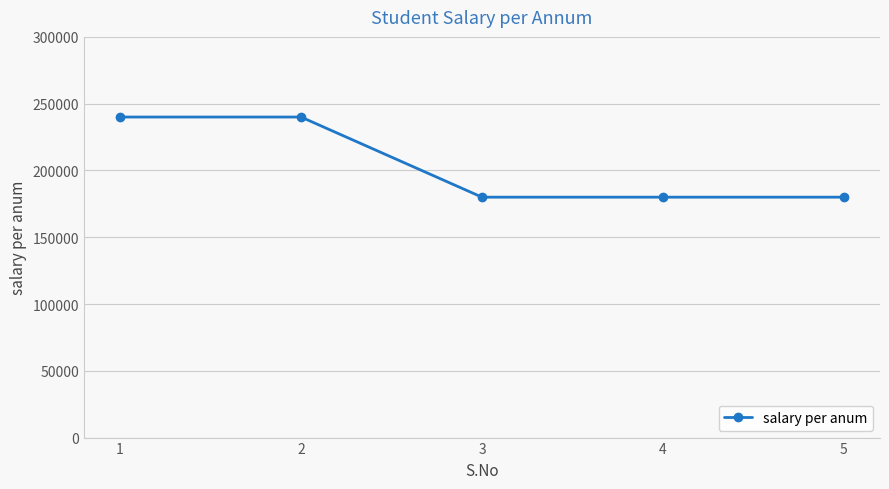

Reading left to right, transcribe all the data shown in this chart.

1=240000	2=240000	3=180000	4=180000	5=180000